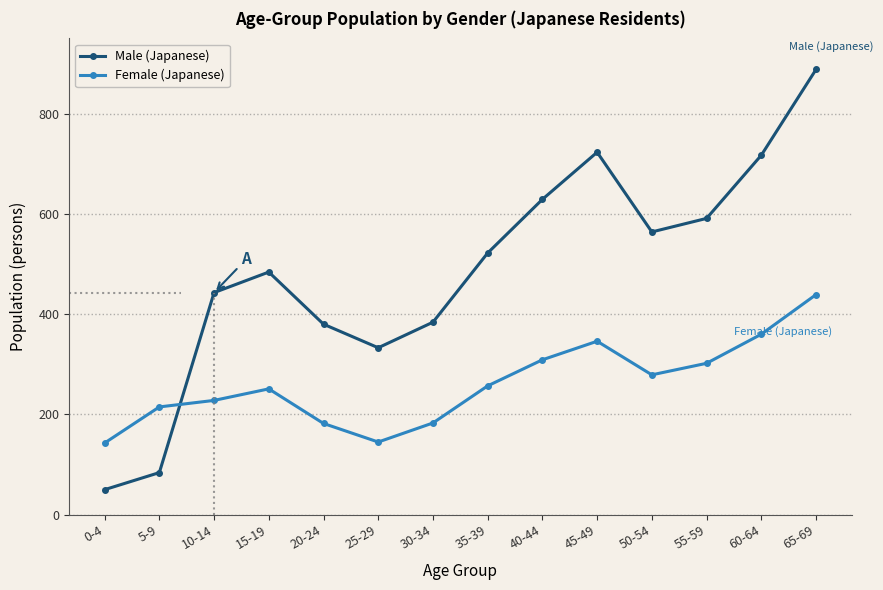

Is the value of Male (Japanese) at 25-29 greater than the value of Female (Japanese) at 10-14?

Yes